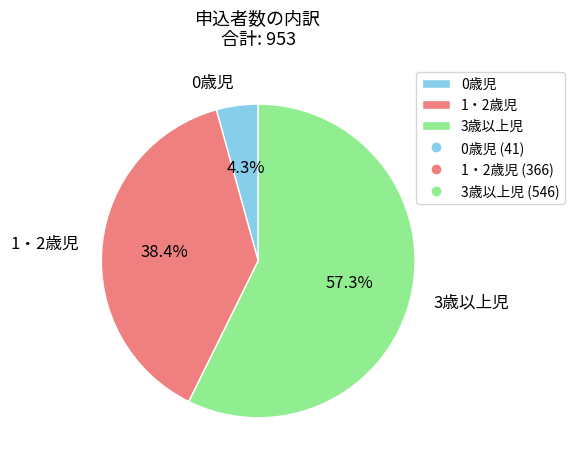

To the nearest percent, what portion does 0歳児 represent?

4%